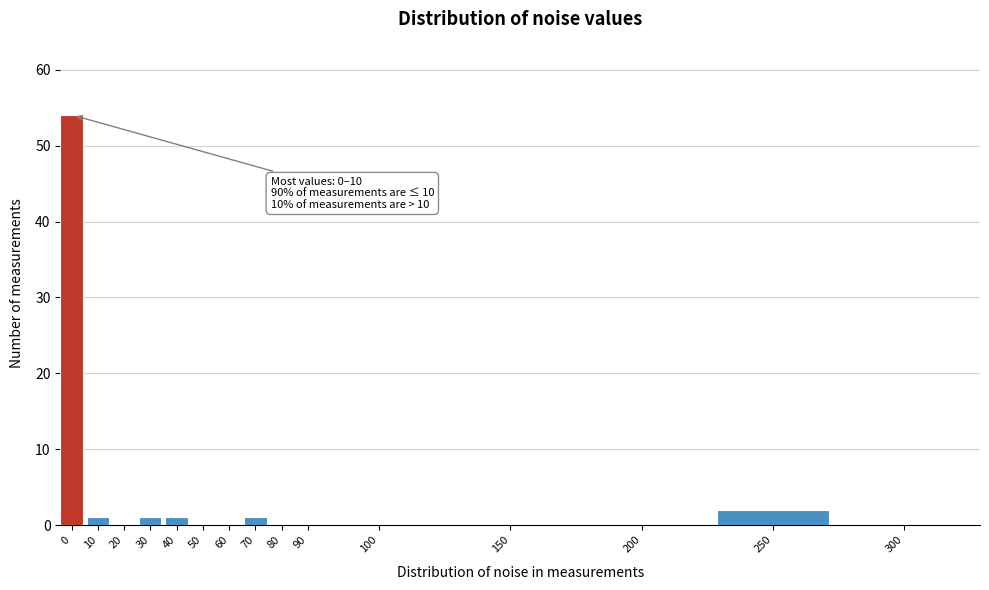

Reading left to right, extract all data points from this chart.

0=54	10=1	20=0	30=1	40=1	50=0	60=0	70=1	80=0	90=0	100=0	150=0	200=0	250=2	300=0